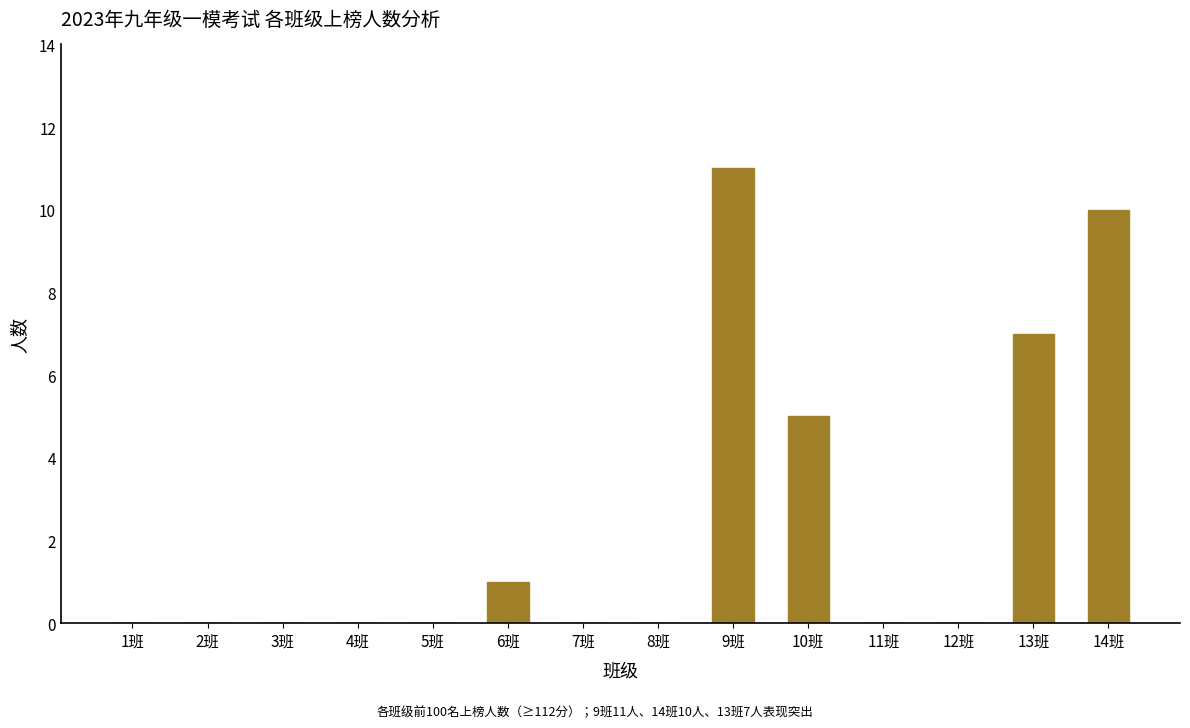

Between 13班 and 8班, which is larger?

13班